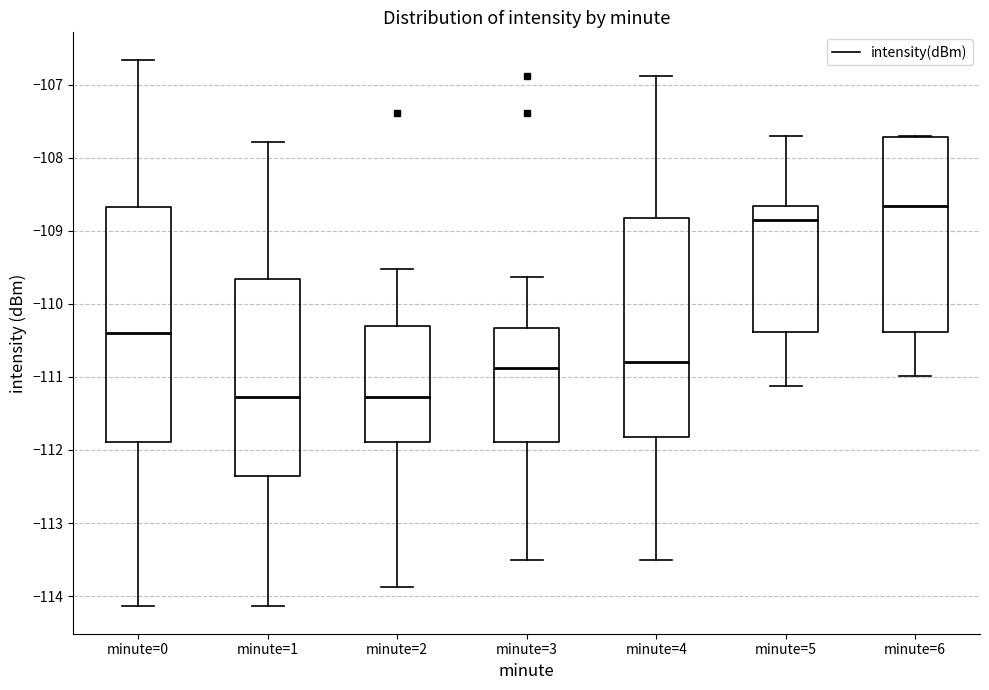

Which box's median line is the highest?

minute=6